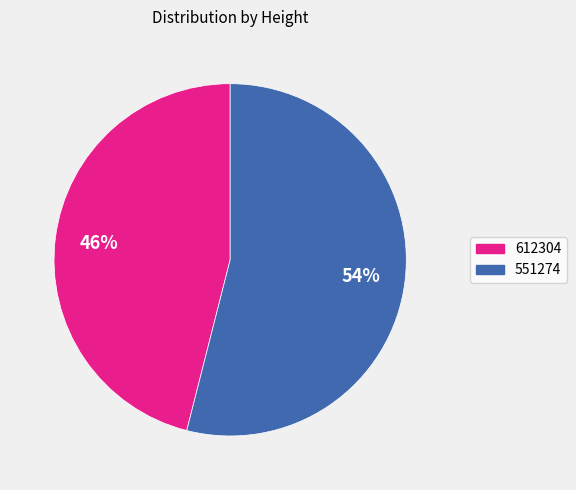

How many slices are in this pie chart?

2